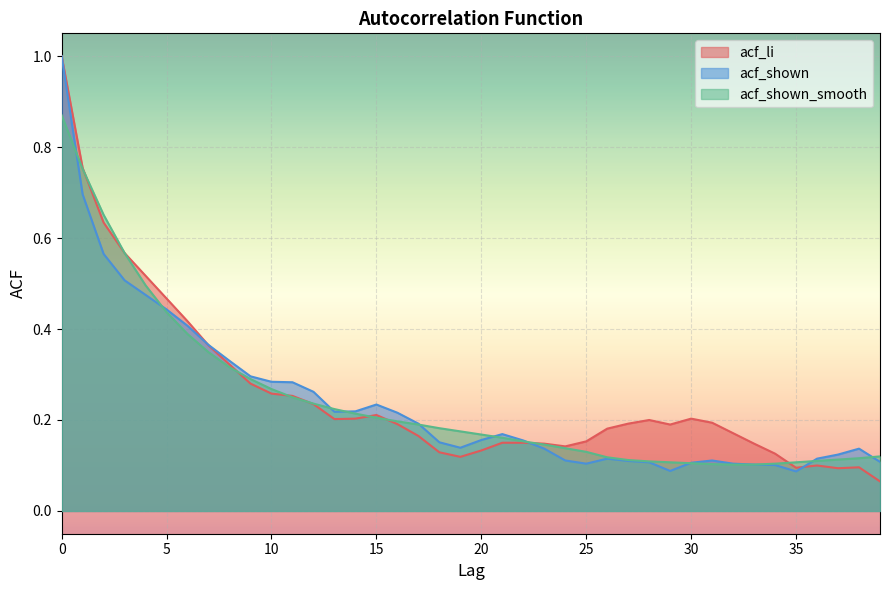

How many interior local valleys does the acf_li series have?

6